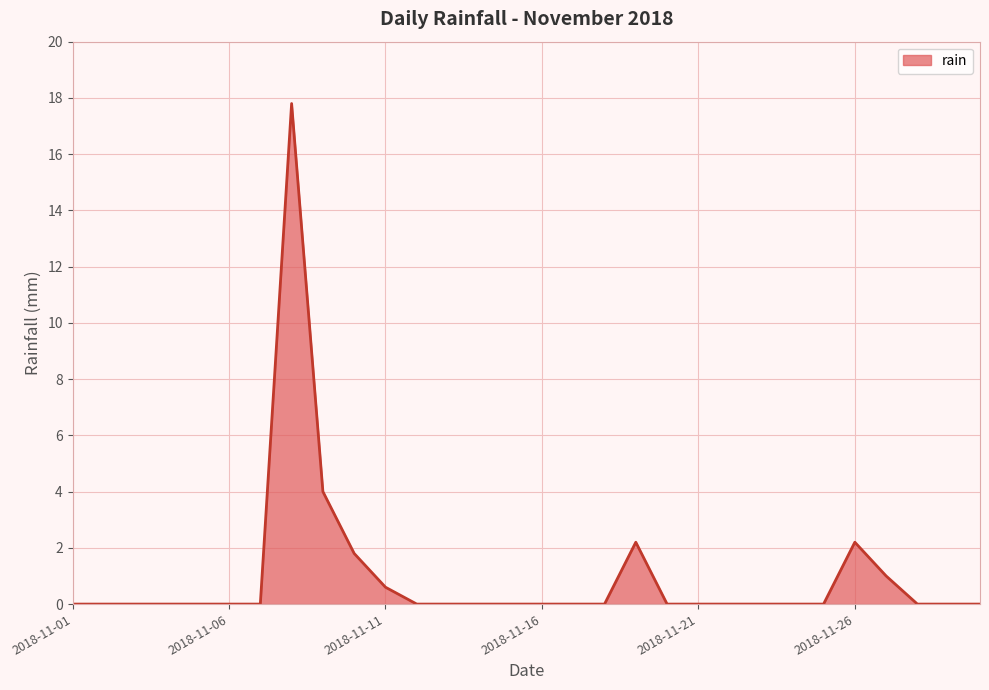

Reading right to left, extract all data points from this chart.

0.0	0.0	0.0	1.0	2.2	0.0	0.0	0.0	0.0	0.0	0.0	2.2	0.0	0.0	0.0	0.0	0.0	0.0	0.0	0.6	1.8	4.0	17.8	0.0	0.0	0.0	0.0	0.0	0.0	0.0